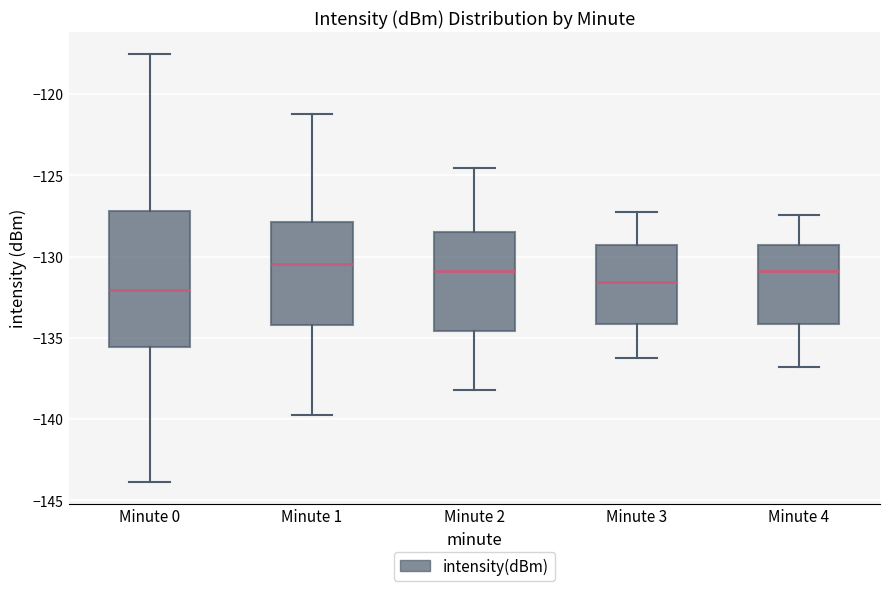

Which box is the tallest, from its lower edge to its upper edge?

Minute 0